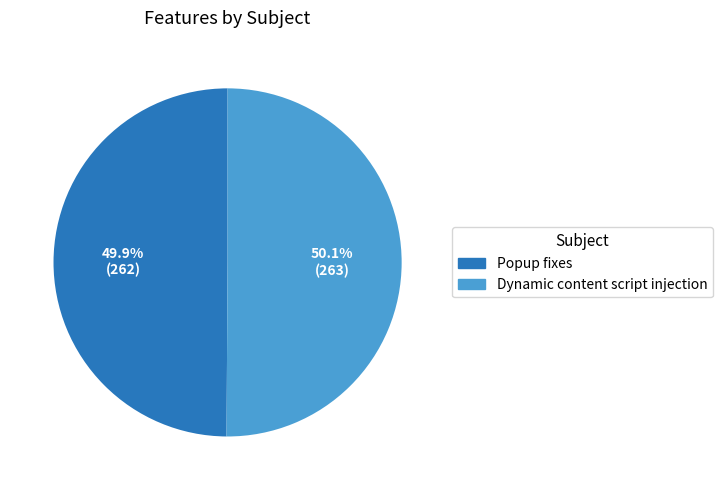

What is the ratio of the value at Popup fixes to the value at Dynamic content script injection?

1.0